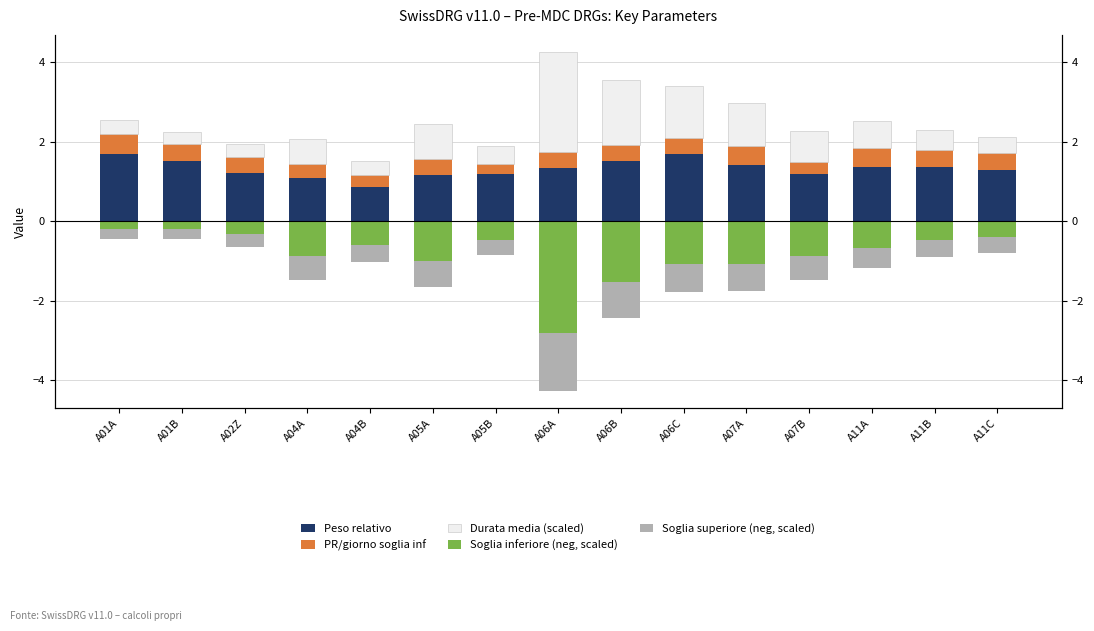

Is it true that PR/giorno soglia inf equals 0.4 at A11C?

True